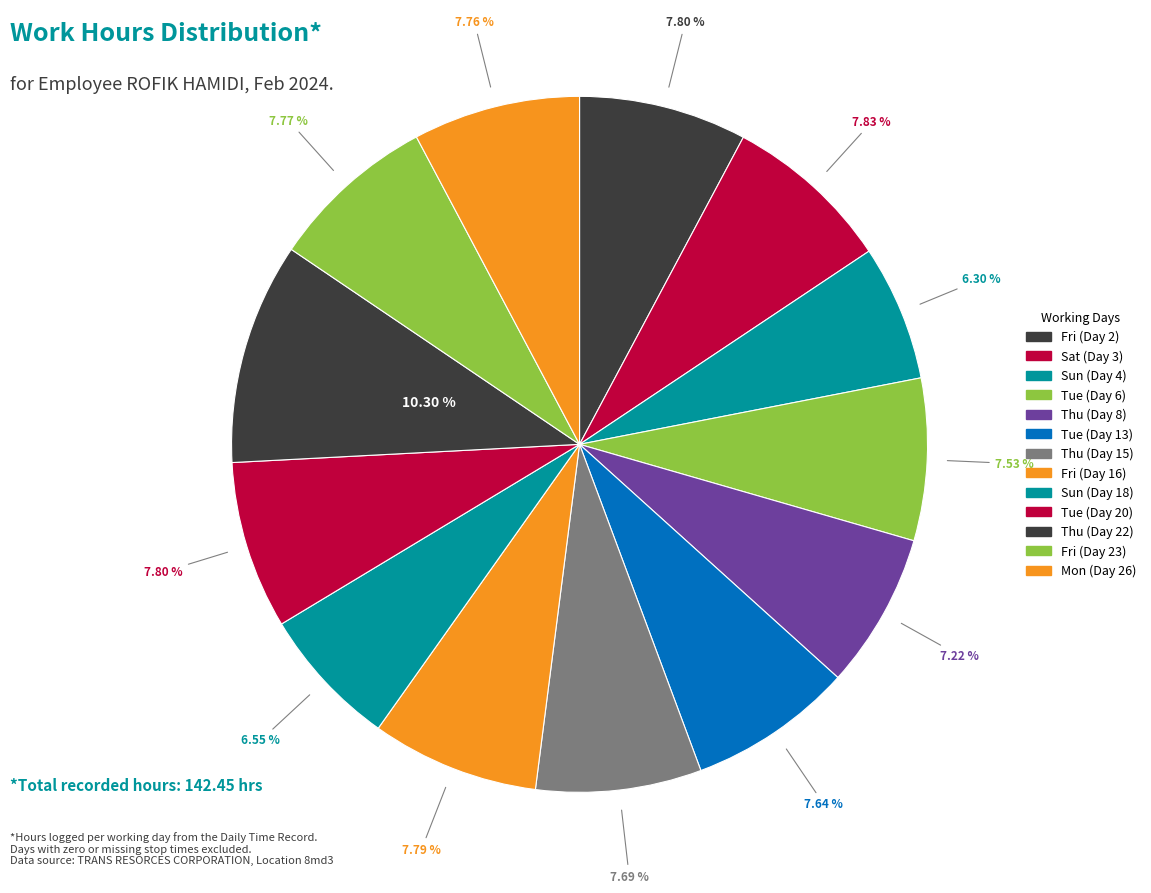

What portion of the pie excludes Fri (Day 2)?

92.2%